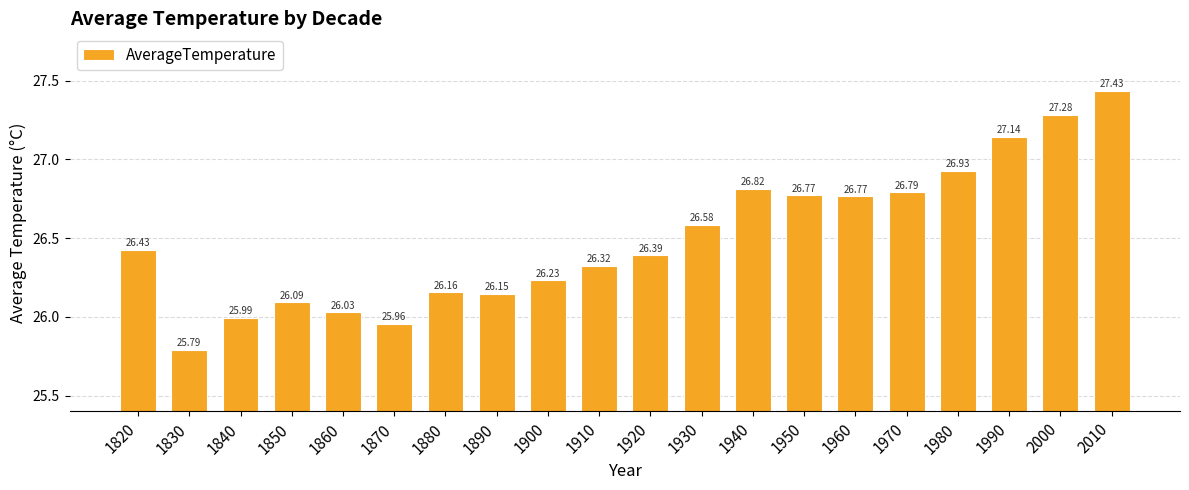

What is the difference between the values at 1890 and 1850?

0.1